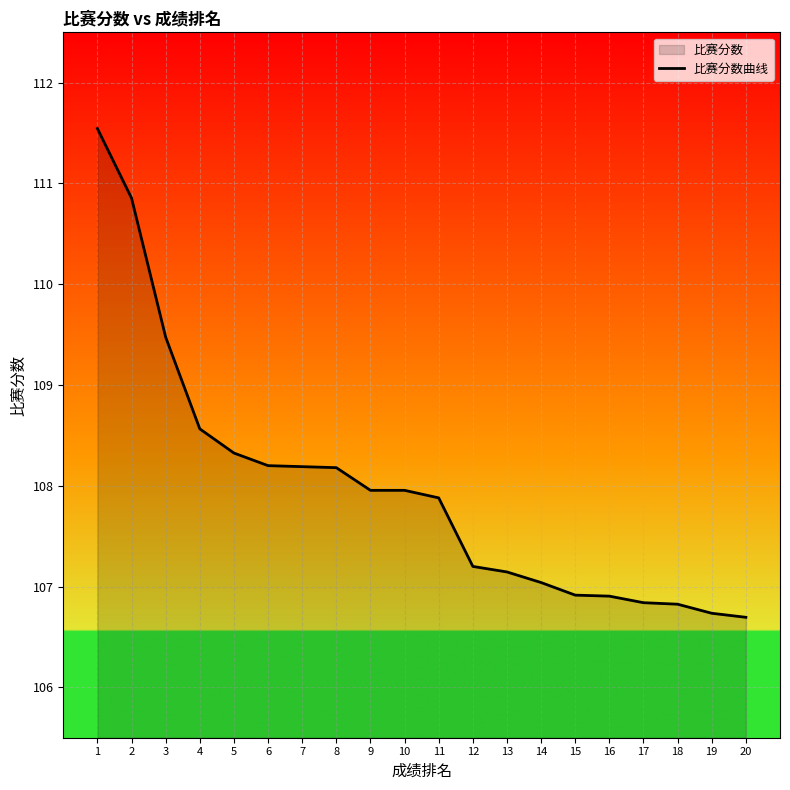

How many lines are shown in the chart?

1